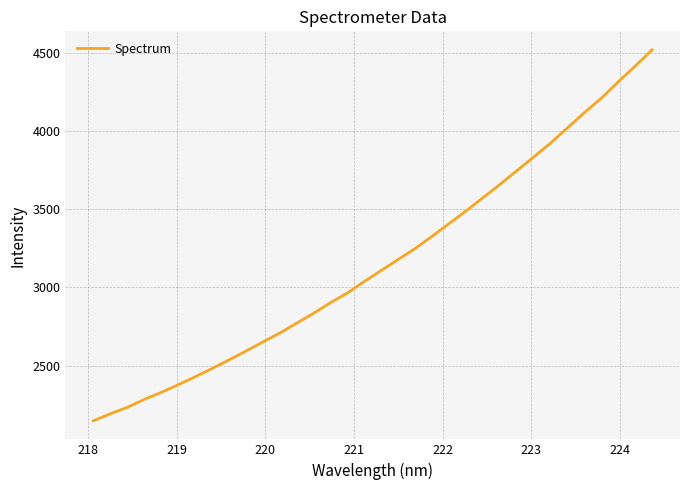

What is the difference between the maximum and minimum values?

2376.8